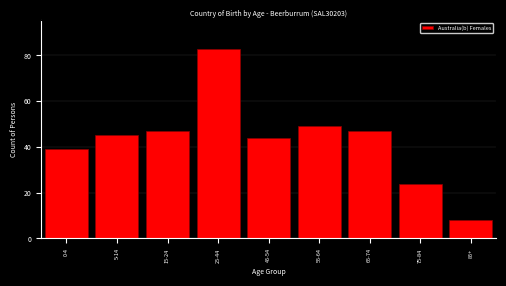

Reading left to right, list all the values displayed in this chart.

0-4=39	5-14=45	15-24=47	25-44=83	45-54=44	55-64=49	65-74=47	75-84=24	85+=8